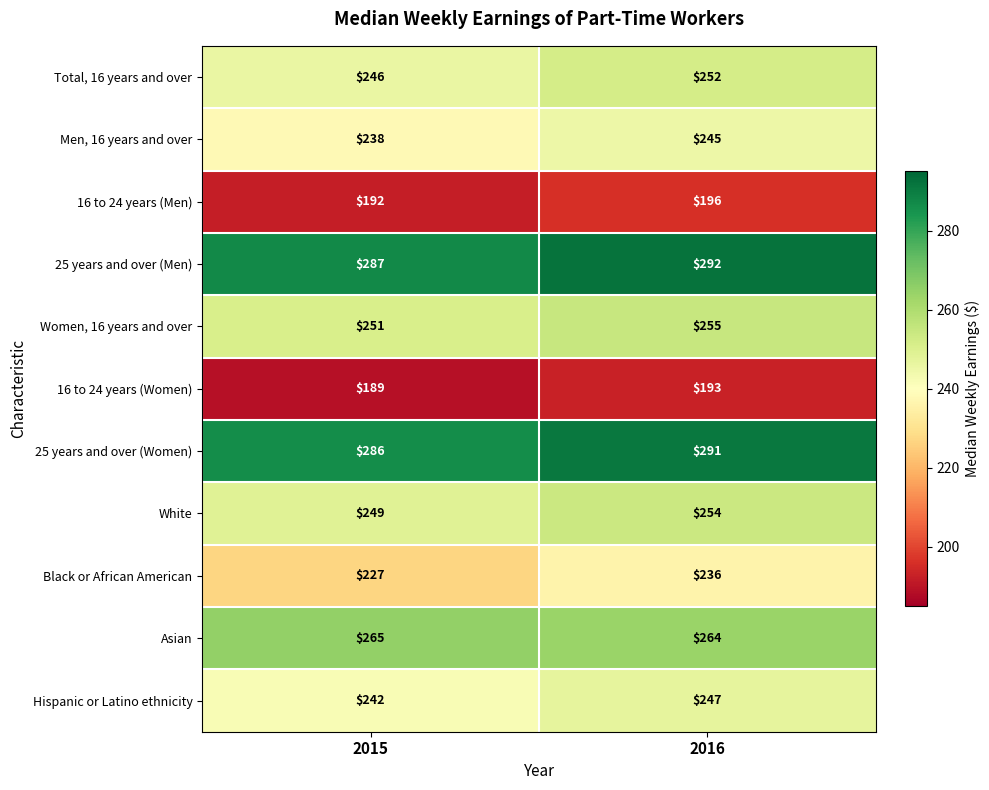

What is the difference between the maximum and minimum values in the 16 to 24 years (Men) series?

4